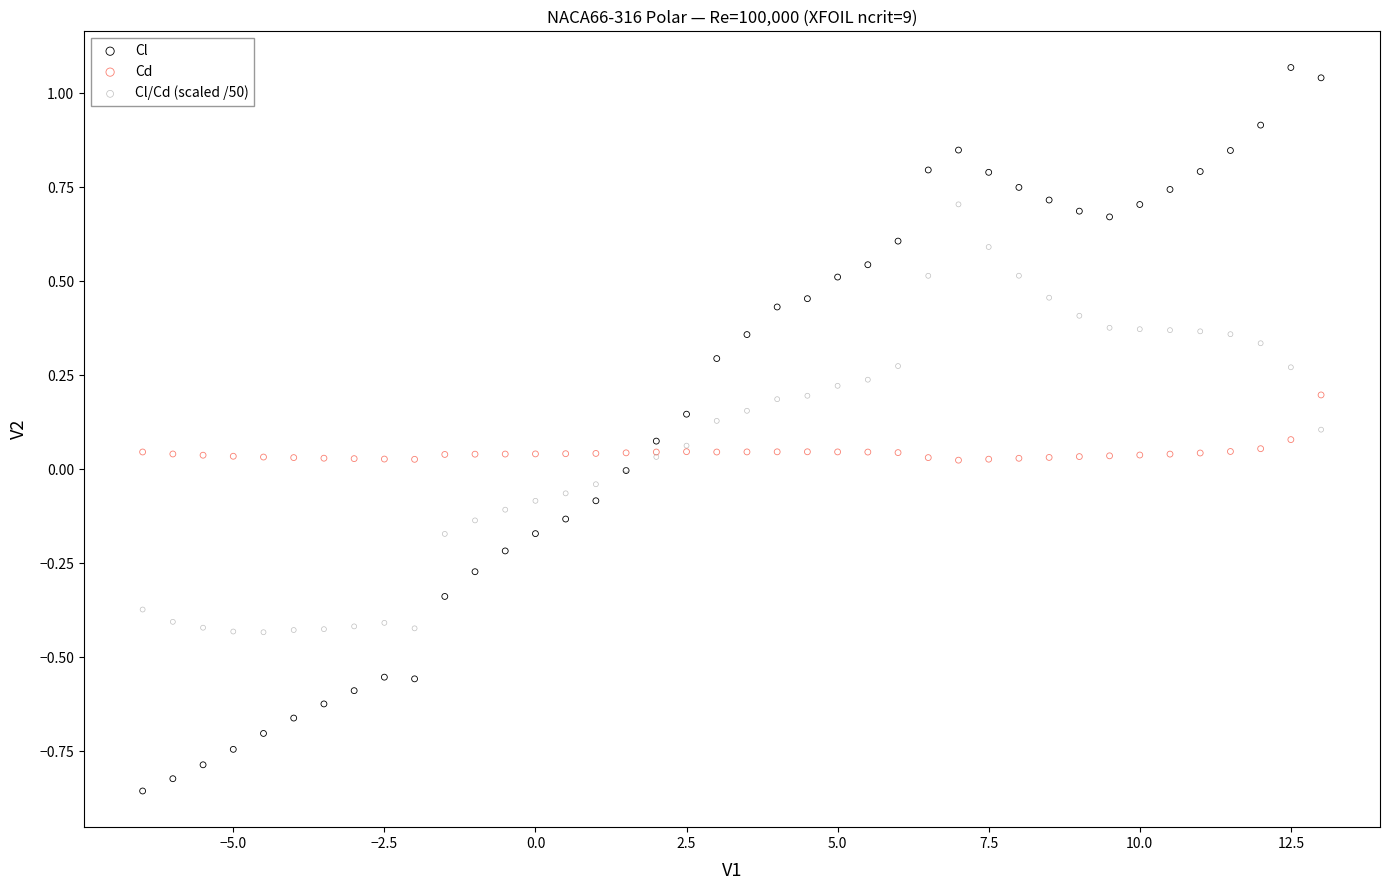

Which series contains the highest Y value?

Cl